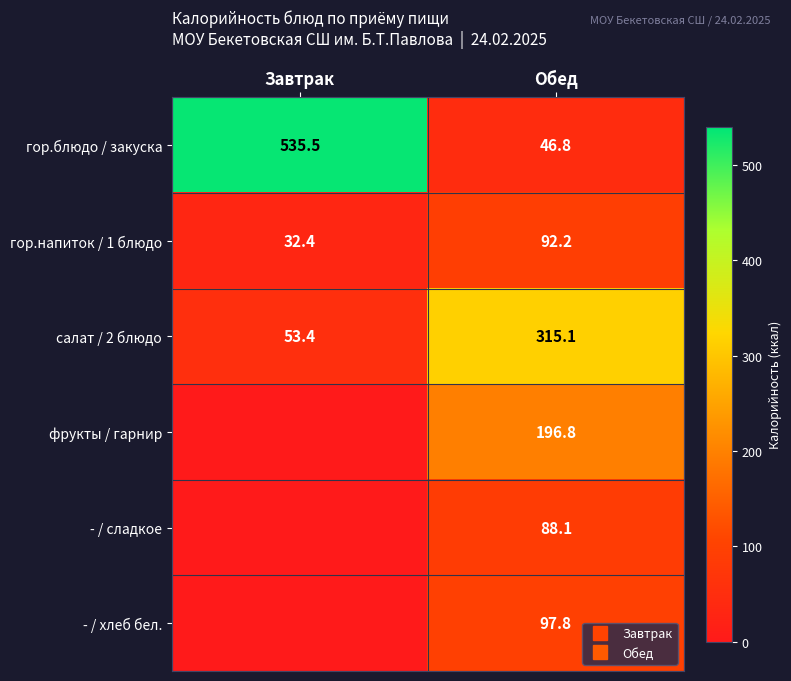

At which category does the chart reach its peak across all series?

Завтрак